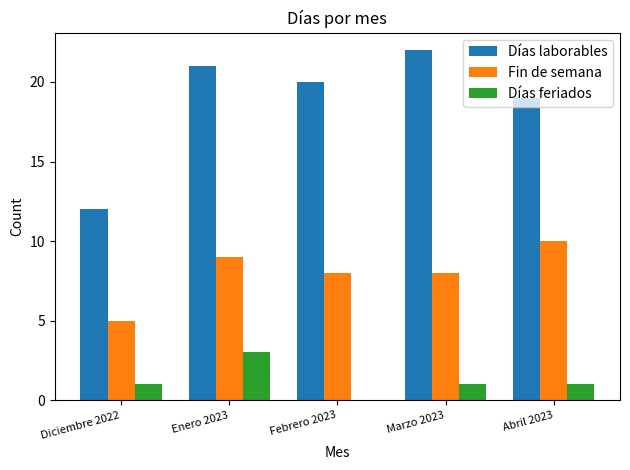

The Días laborables series shows 12 at Abril 2023. True or false?

False